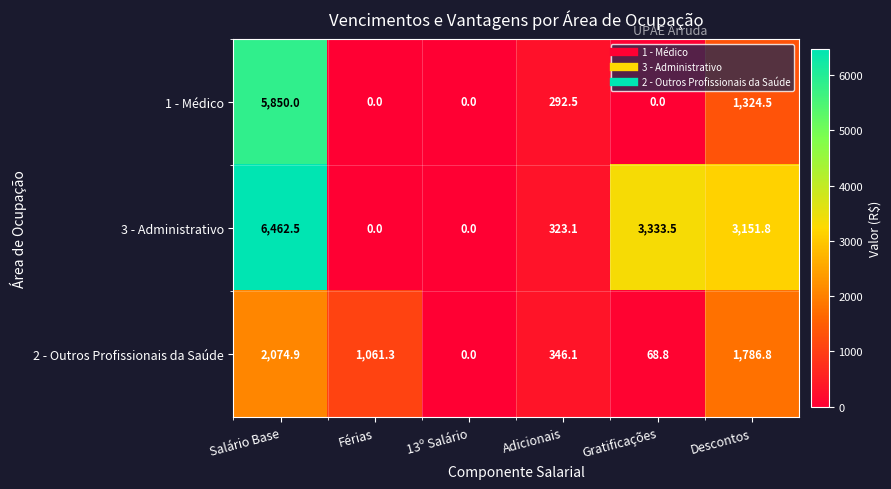

Reading right to left, transcribe all the data shown in this chart.

1 - Médico: Descontos=1324.5	Gratificações=0.0	Adicionais=292.5	13º Salário=0.0	Férias=0.0	Salário Base=5850.0
3 - Administrativo: Descontos=3151.8	Gratificações=3333.5	Adicionais=323.1	13º Salário=0.0	Férias=0.0	Salário Base=6462.5
2 - Outros Profissionais da Saúde: Descontos=1786.8	Gratificações=68.8	Adicionais=346.1	13º Salário=0.0	Férias=1061.3	Salário Base=2074.9